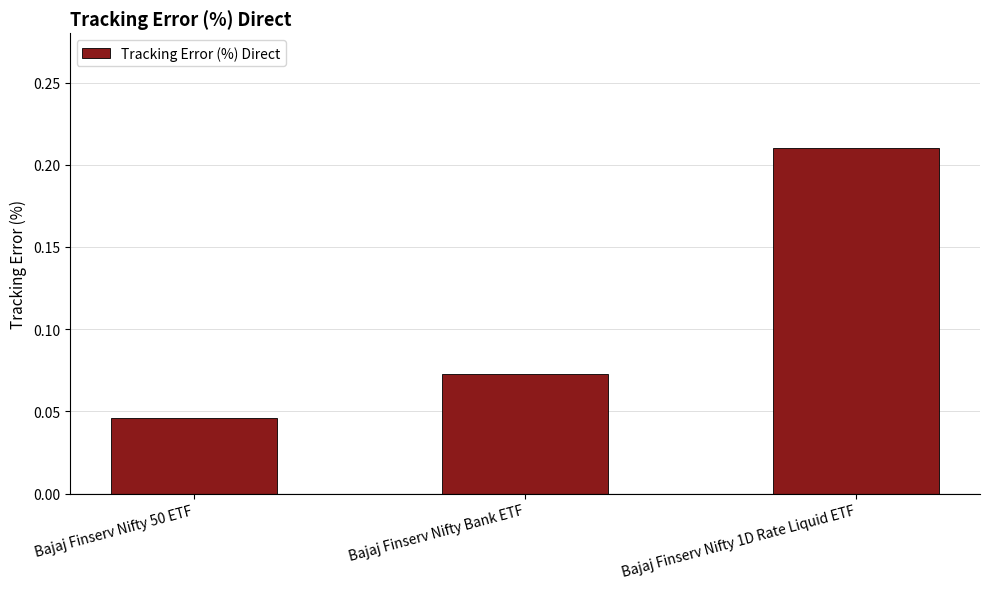

List the labels in order of value, largest first.

Bajaj Finserv Nifty 1D Rate Liquid ETF, Bajaj Finserv Nifty Bank ETF, Bajaj Finserv Nifty 50 ETF